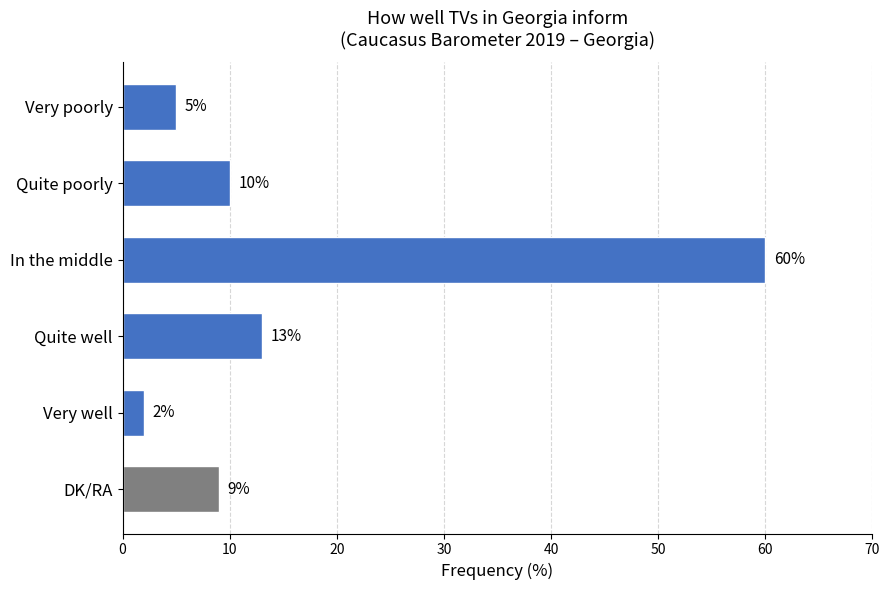

What value does the data have at Quite poorly, to the nearest 5?

10